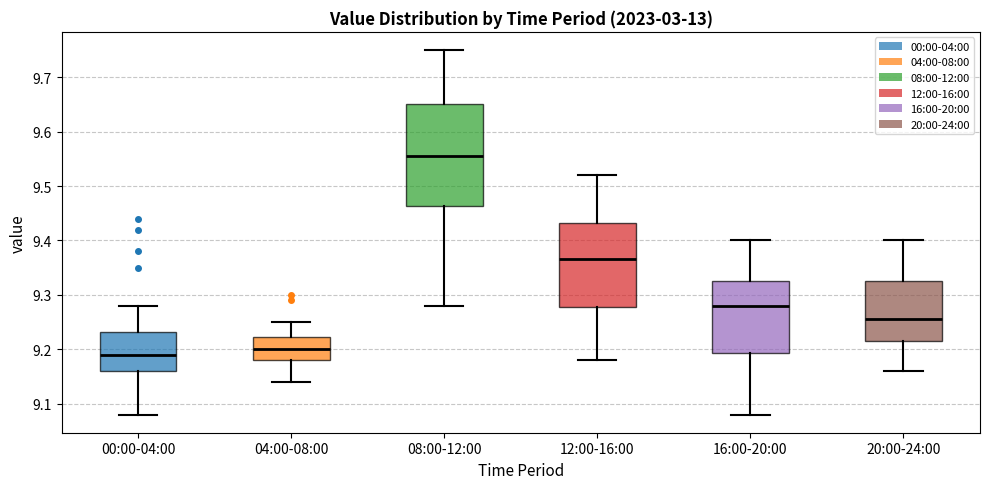

Which box is the tallest, from its lower edge to its upper edge?

08:00-12:00